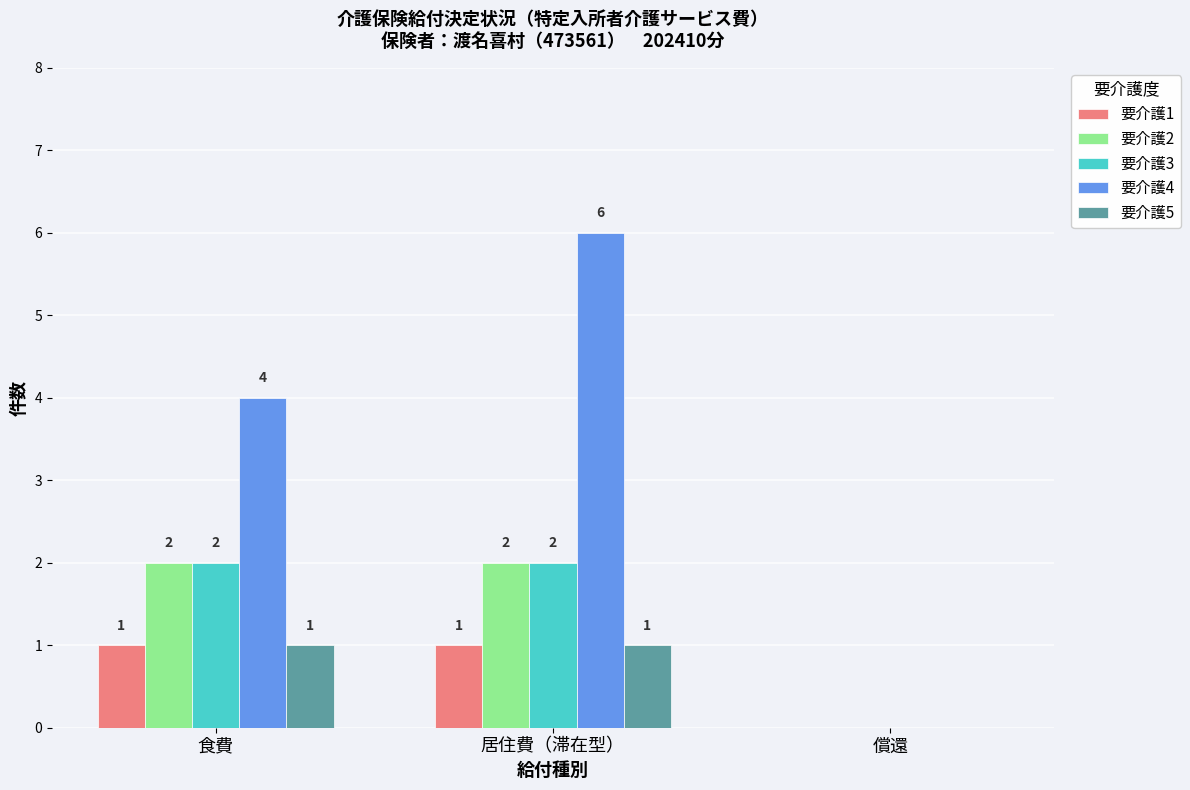

What is the sum of the 要介護4 values at 食費 and 償還?

4